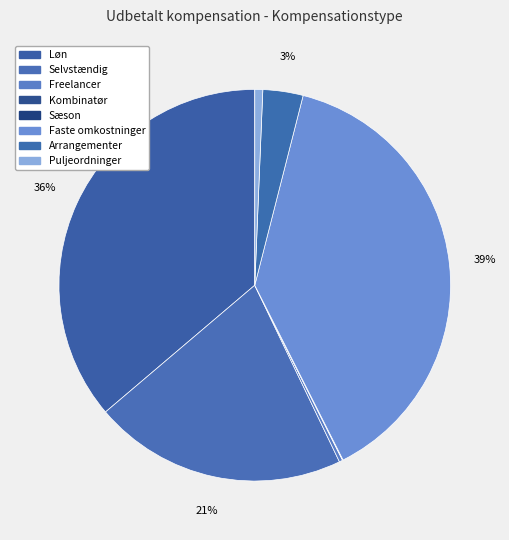

Rank the categories by value from lowest to highest.

Sæson, Kombinatør, Freelancer, Puljeordninger, Arrangementer, Selvstændig, Løn, Faste omkostninger